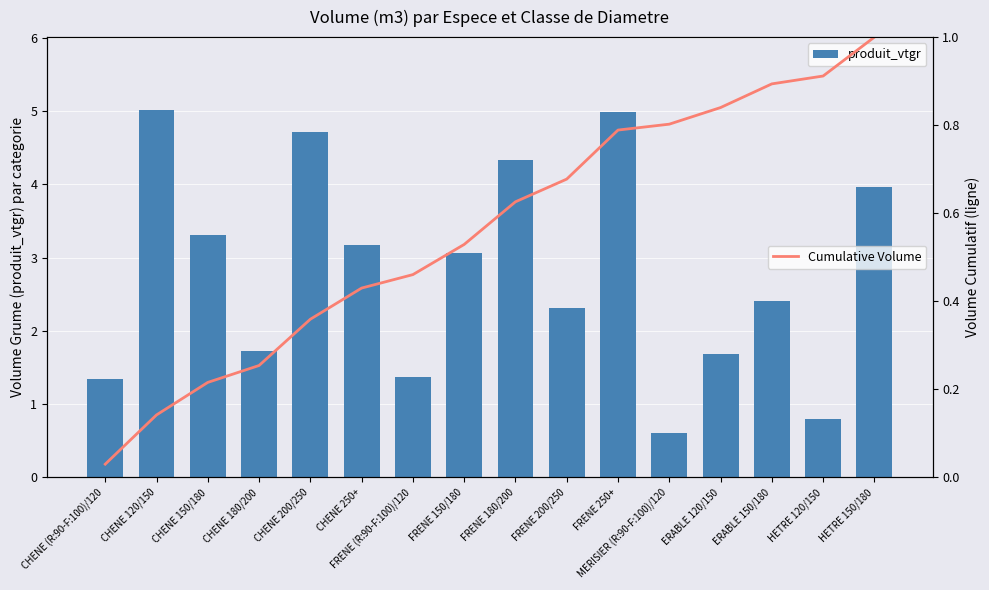

What position from the right is CHENE 120/150?

15